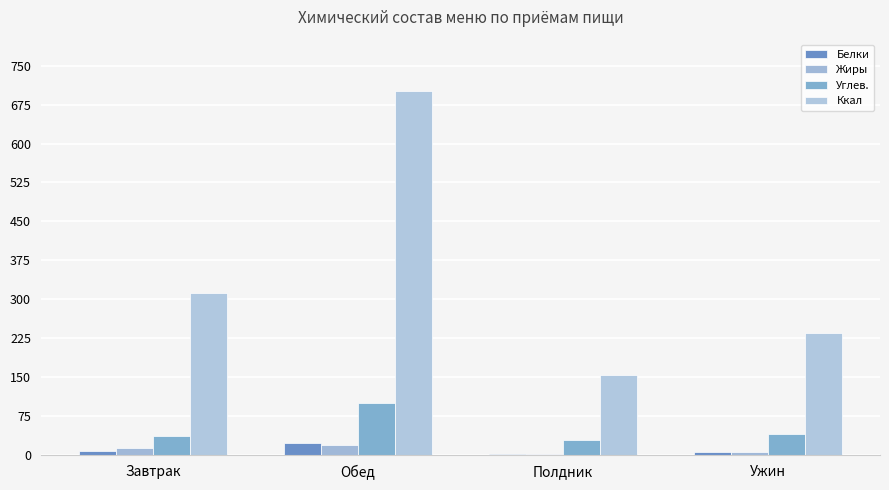

How many values in the Ккал series are below 312?

2